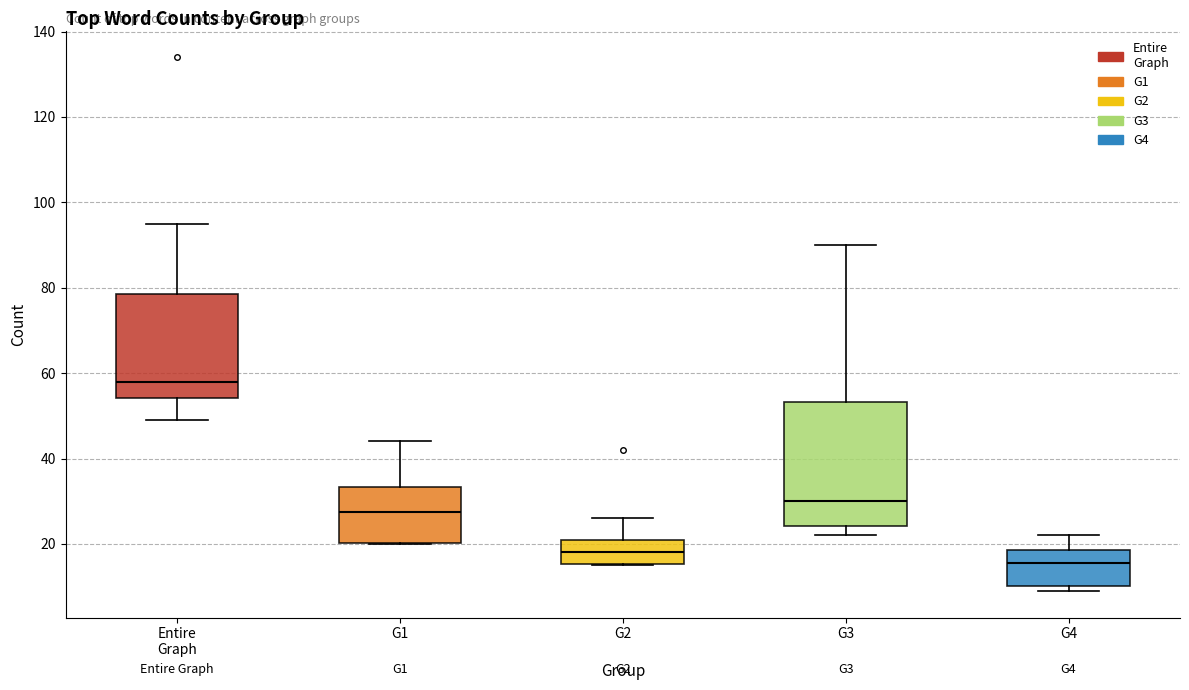

Reading left to right, transcribe this box plot: for each box, give where its median line is, the range the box spans, and where its two whiskers end, as read against the y-axis. The values are not printed on the chart, so give them approximately, as read against the axis.

Entire Graph: median 58, box 54 to 78, whiskers 50 to 96
G1: median 28, box 20 to 34, whiskers 20 to 44
G2: median 18, box 16 to 22, whiskers 16 to 26
G3: median 30, box 24 to 54, whiskers 22 to 90
G4: median 16, box 10 to 18, whiskers 10 (just below the box's lower edge) to 22